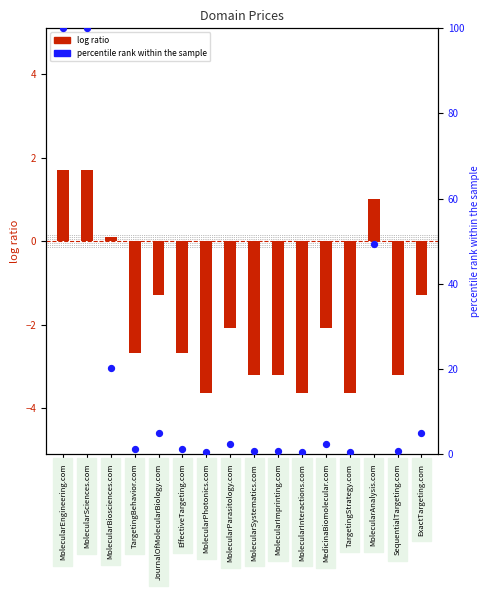

At how many categories does at least one series exceed 70?

2